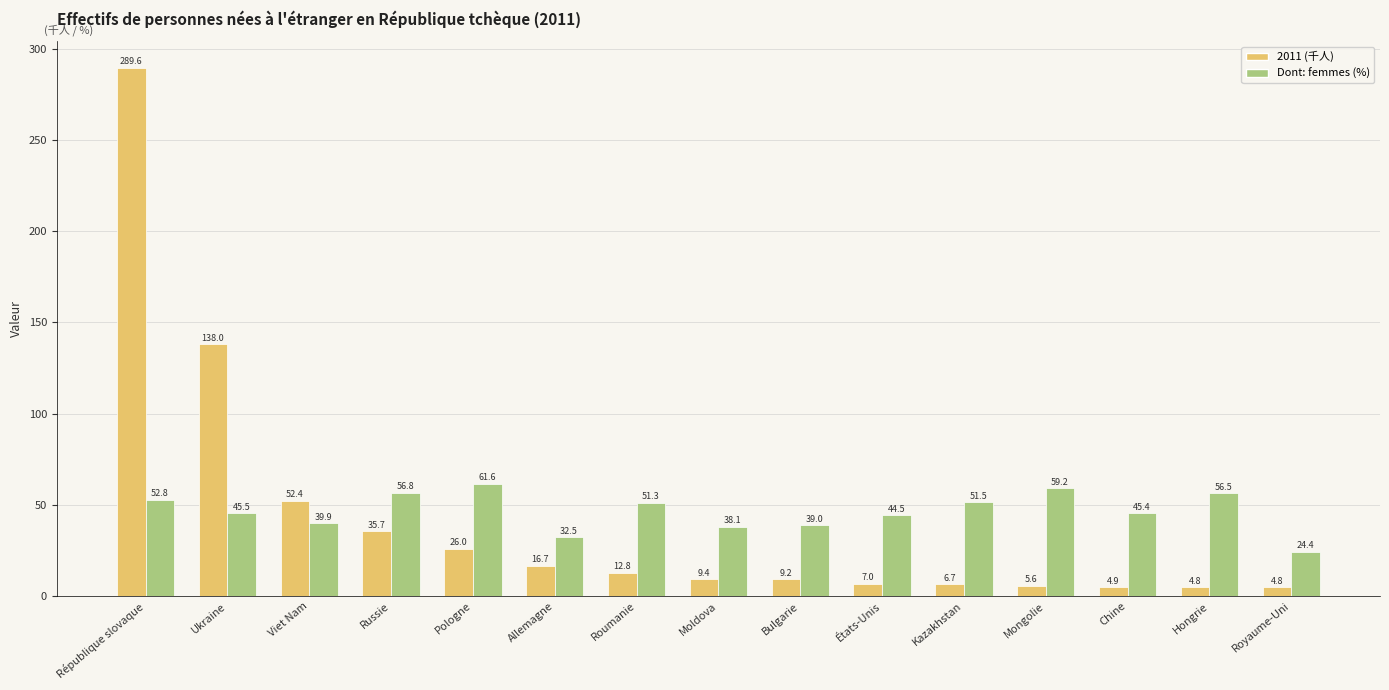

Where does the Dont: femmes (%) series first go above 45?

République slovaque